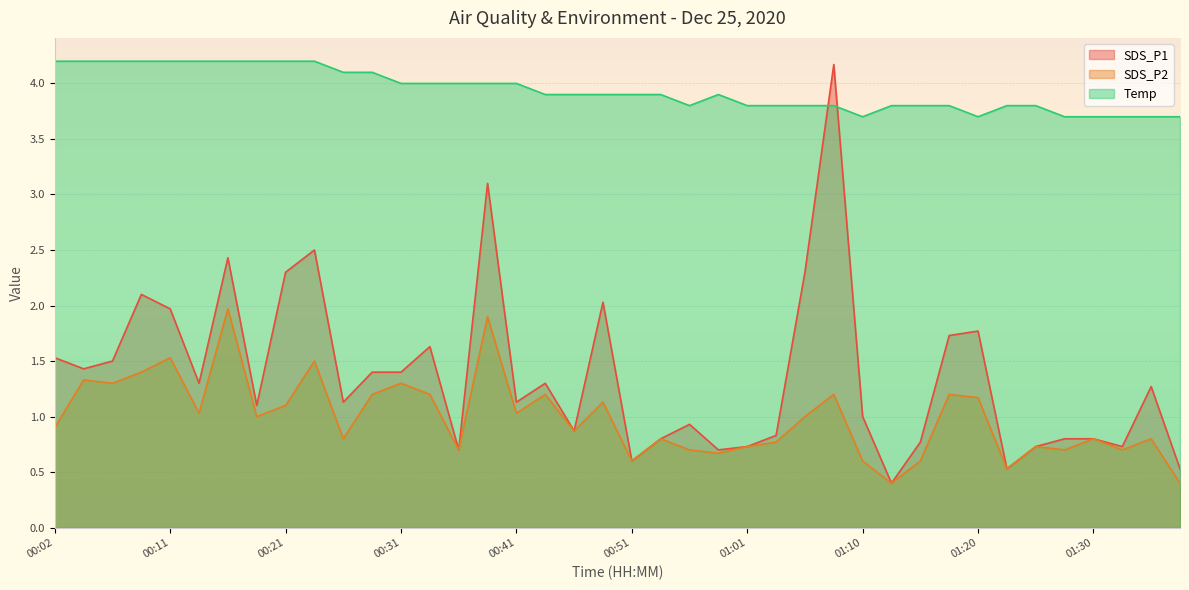

What is the sum of the Temp values at 01:03 and 00:11?

8.0